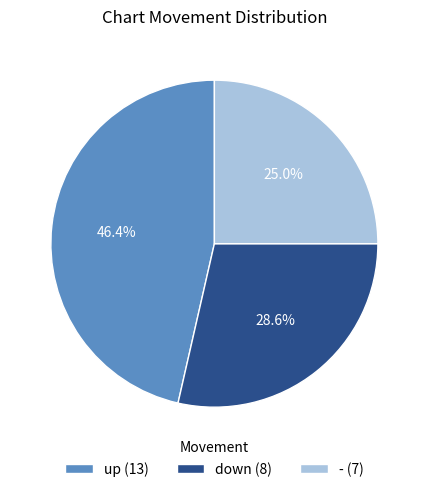

Is it true that up is 58% of the pie?

False